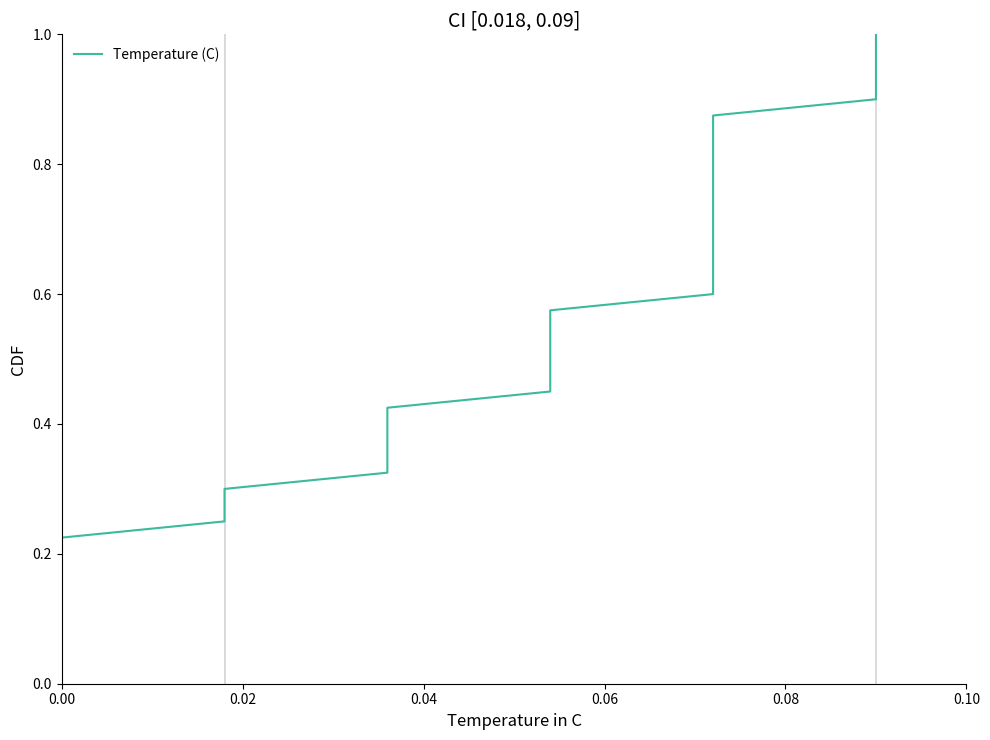

How many lines are shown in the chart?

1